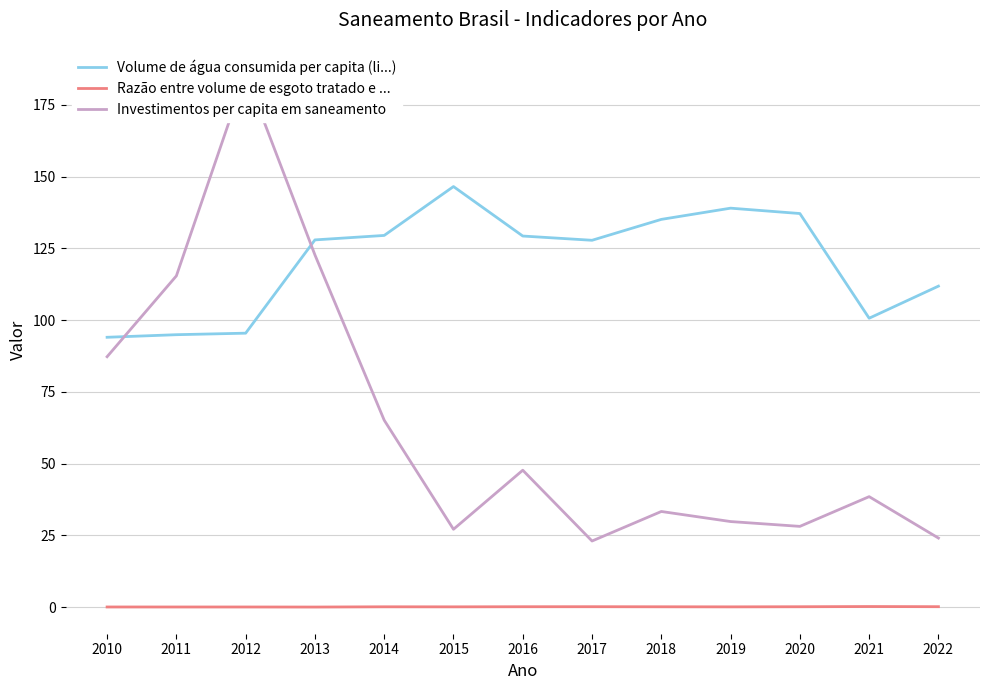

What is the greatest value displayed?

186.0